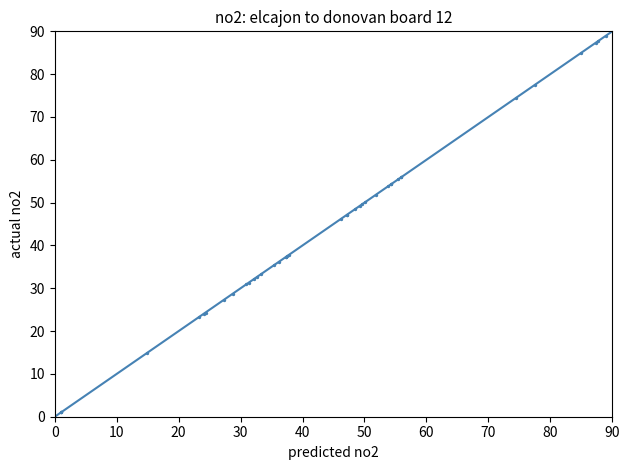

What Y value in the scatter plot is closest to 45?

46.2